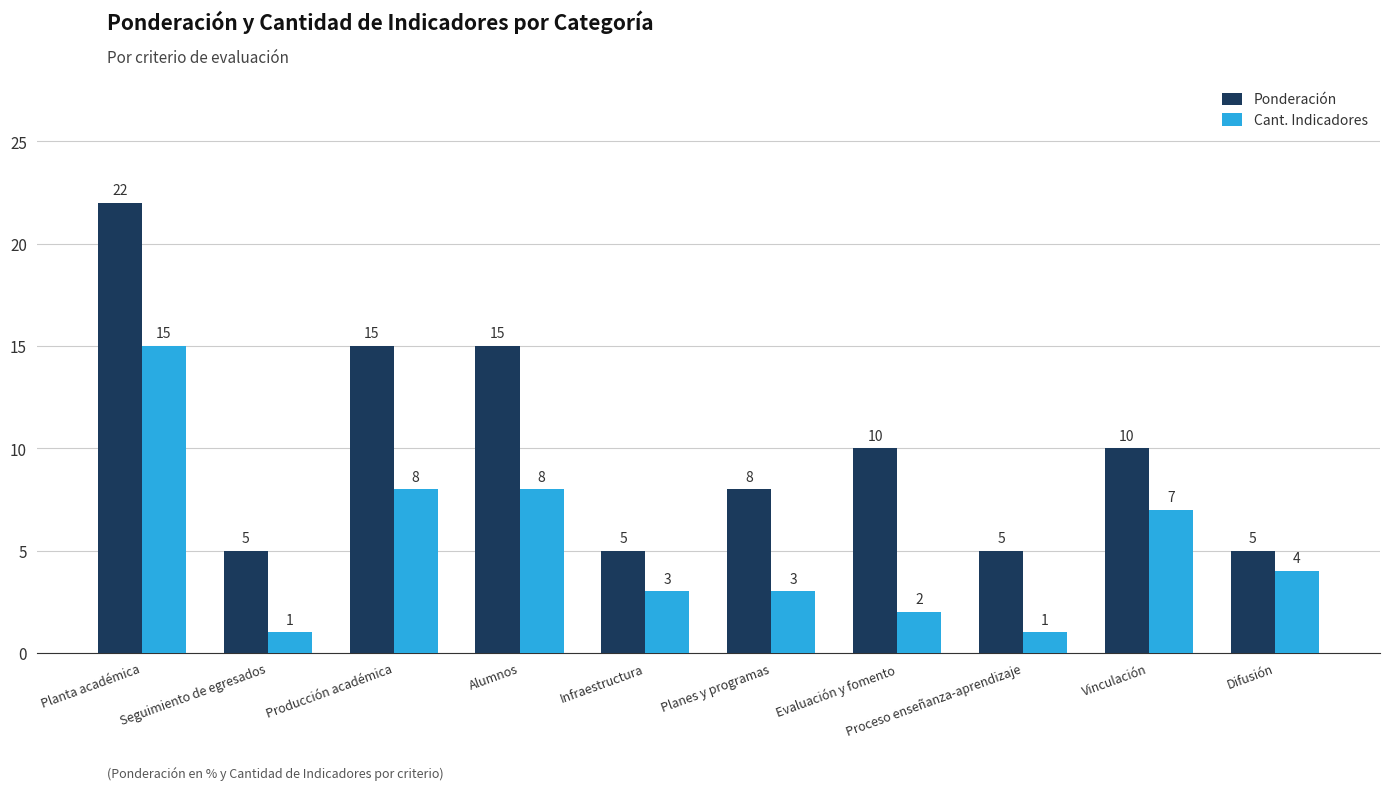

How many Ponderación values are between 5 and 15?

9